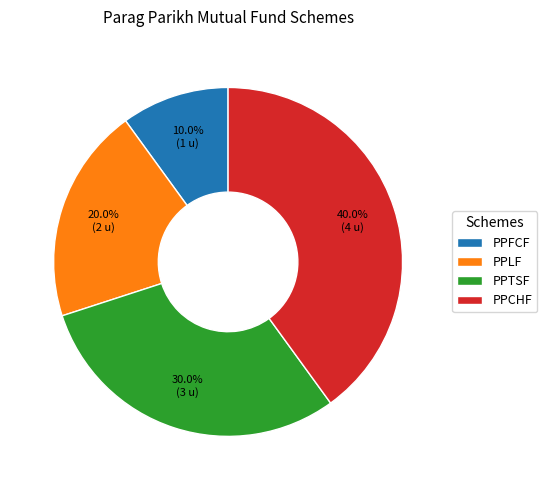

What is the largest slice in the pie chart?

PPCHF